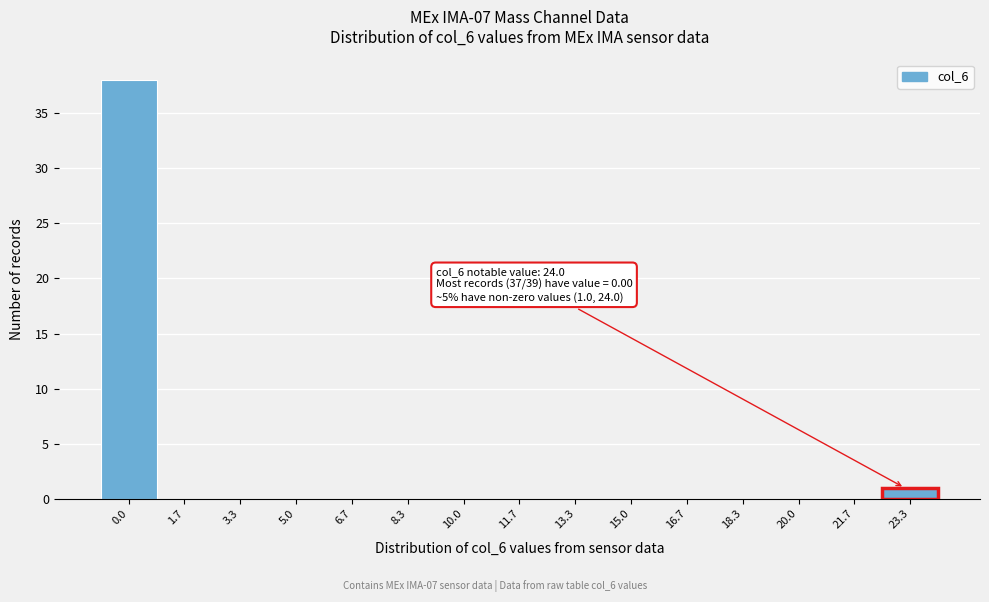

Reading left to right, what are all the values shown in this chart?

0.0=38	1.7=0	3.3=0	5.0=0	6.7=0	8.3=0	10.0=0	11.7=0	13.3=0	15.0=0	16.7=0	18.3=0	20.0=0	21.7=0	23.3=1